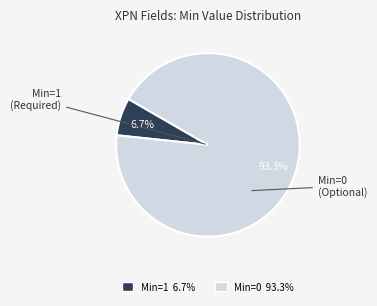

Does any single category account for the majority?

Yes